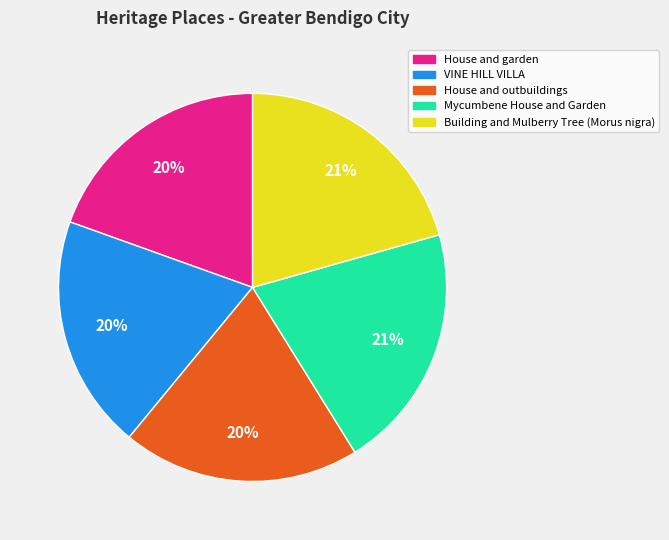

What percentage is the House and garden slice, to the nearest percent?

20%